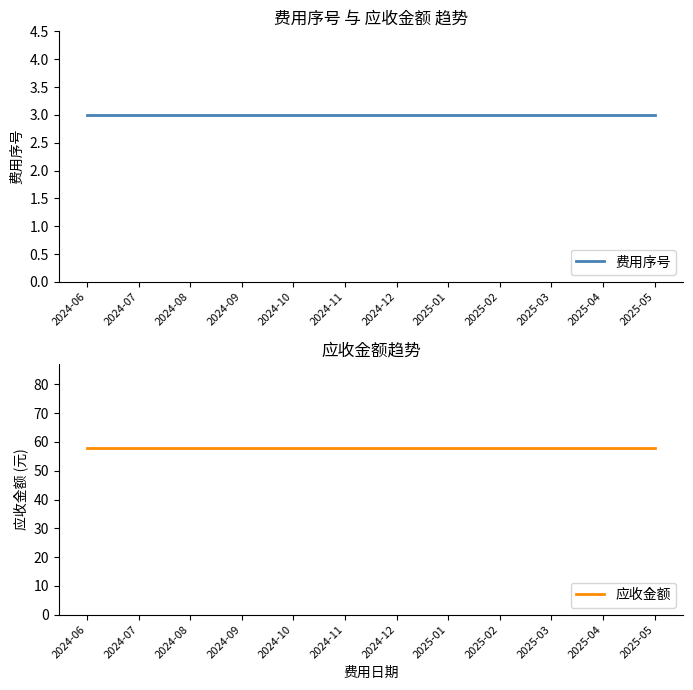

True or false: 应收金额 and 费用序号 intersect in this chart.

False